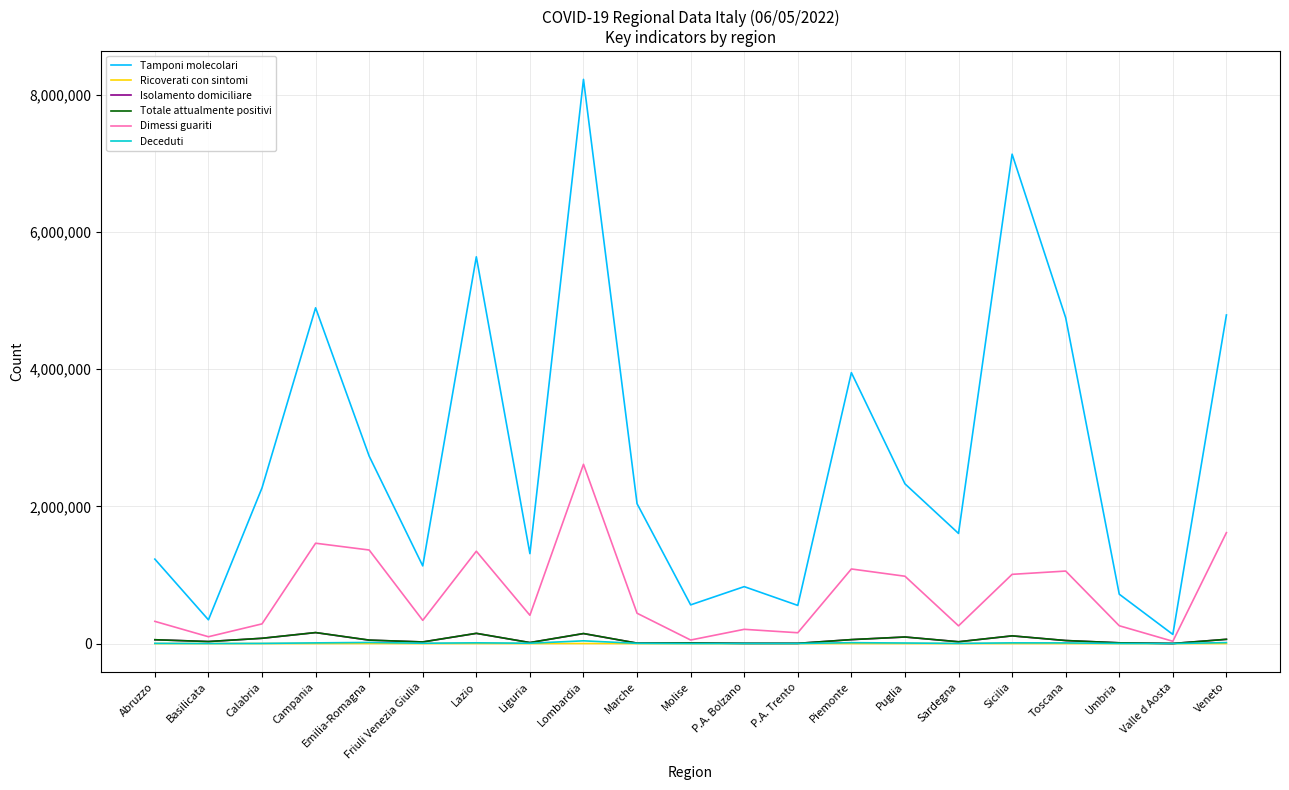

What is the difference between the maximum and second lowest values in the Isolamento domiciliare series?

156635